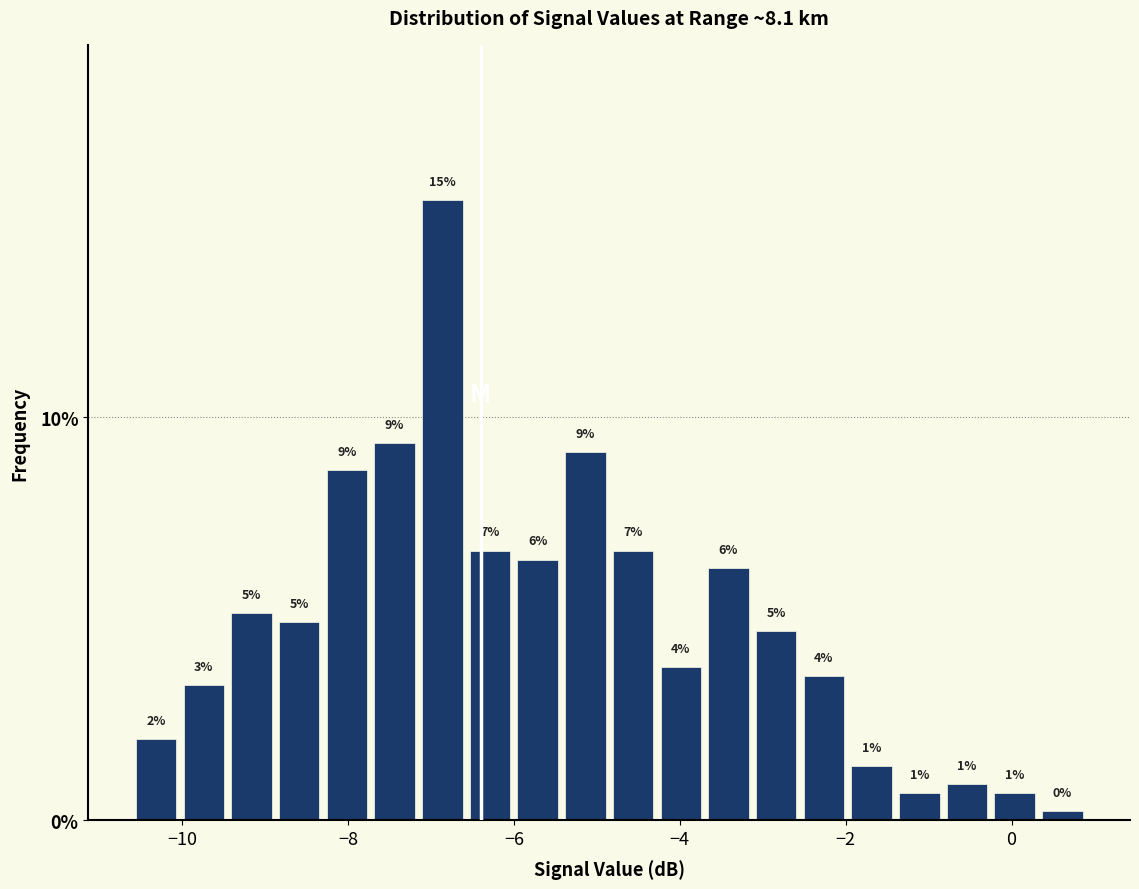

Read against the x-axis, roughly where is the centre of the tallest bar?

-6.8